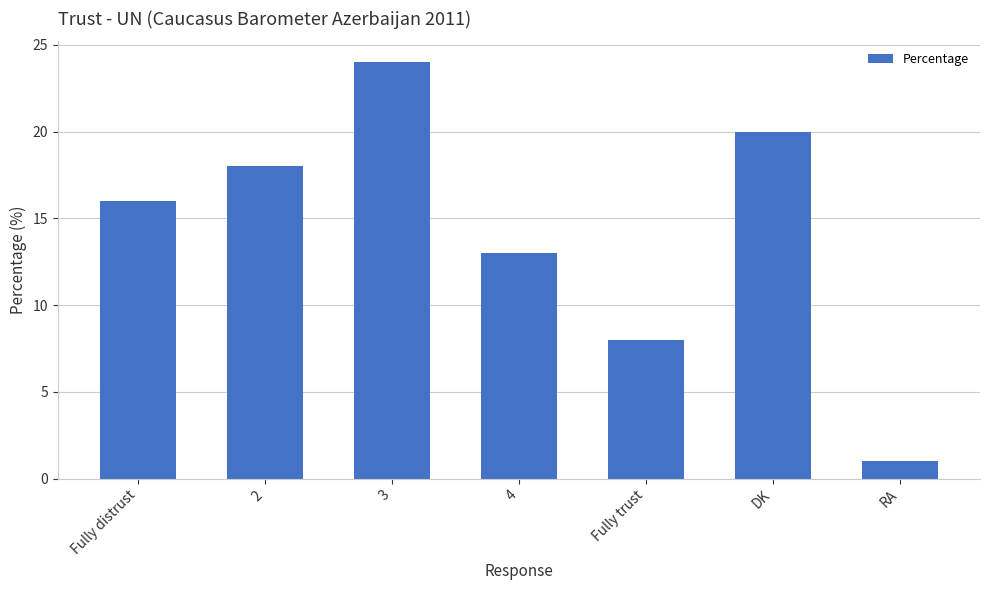

How many series are shown in this chart?

1